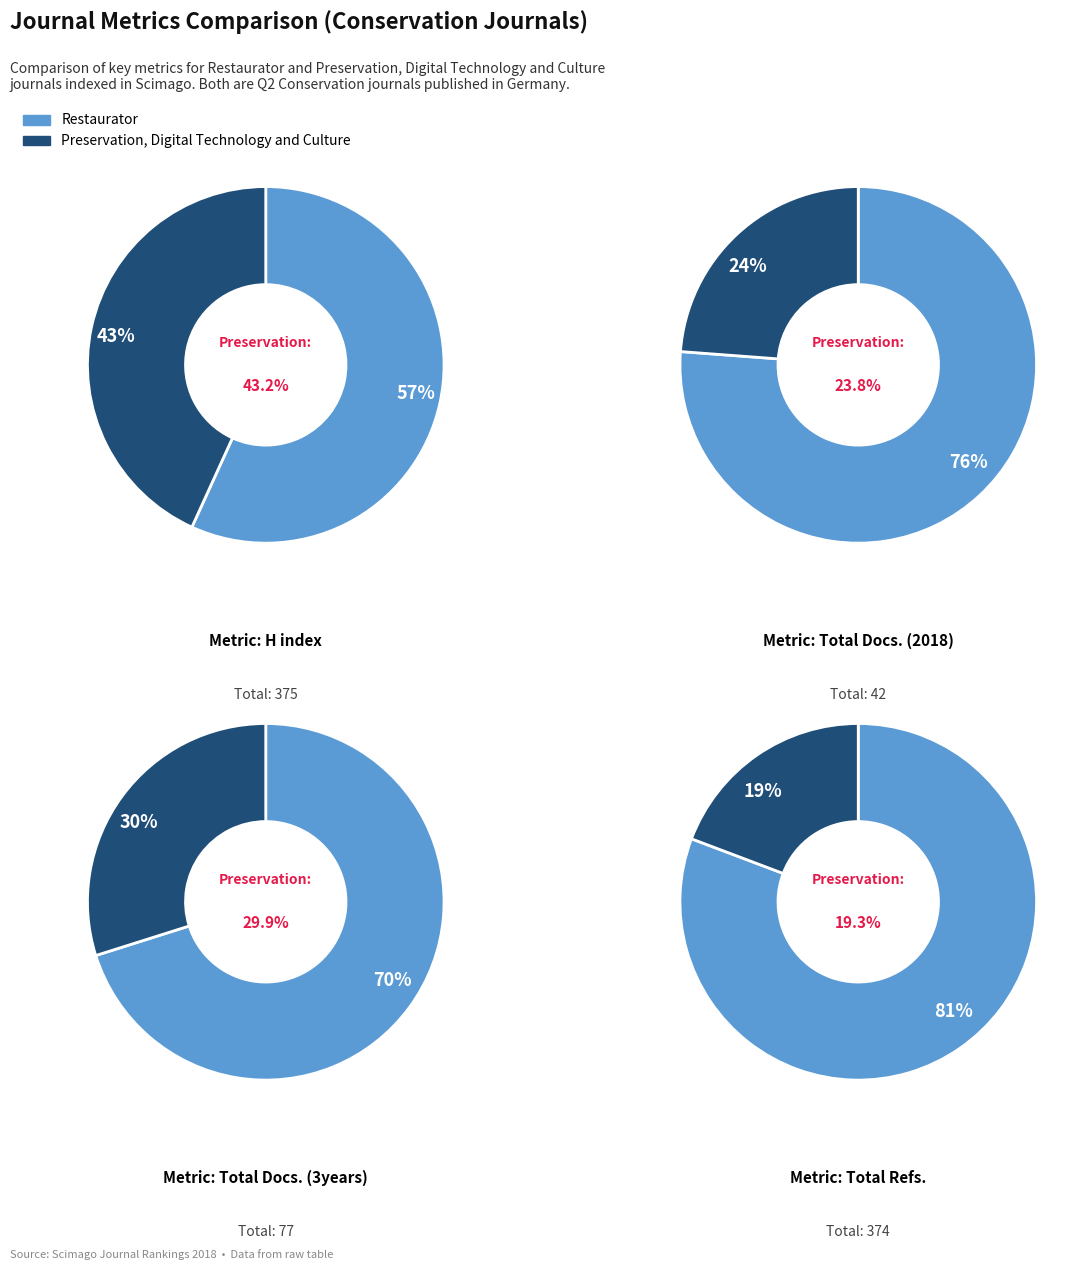

What percentage is the Restaurator slice, to the nearest percent?

70%